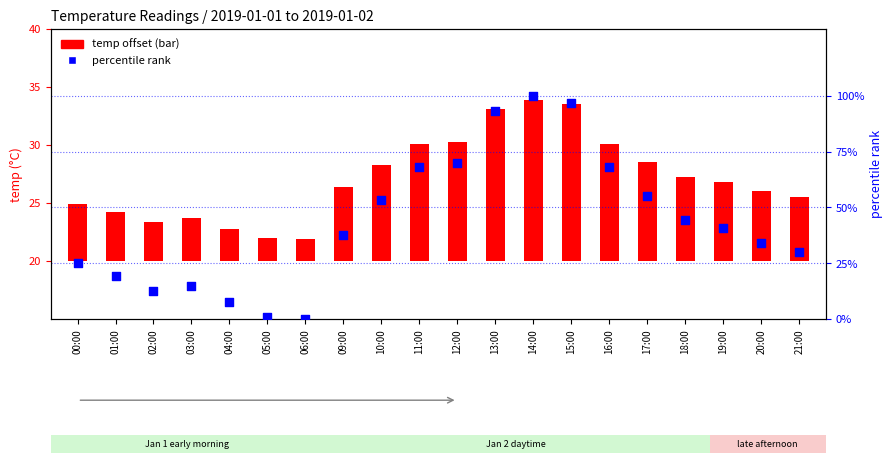

Which series has the largest Y range (max minus min)?

percentile rank